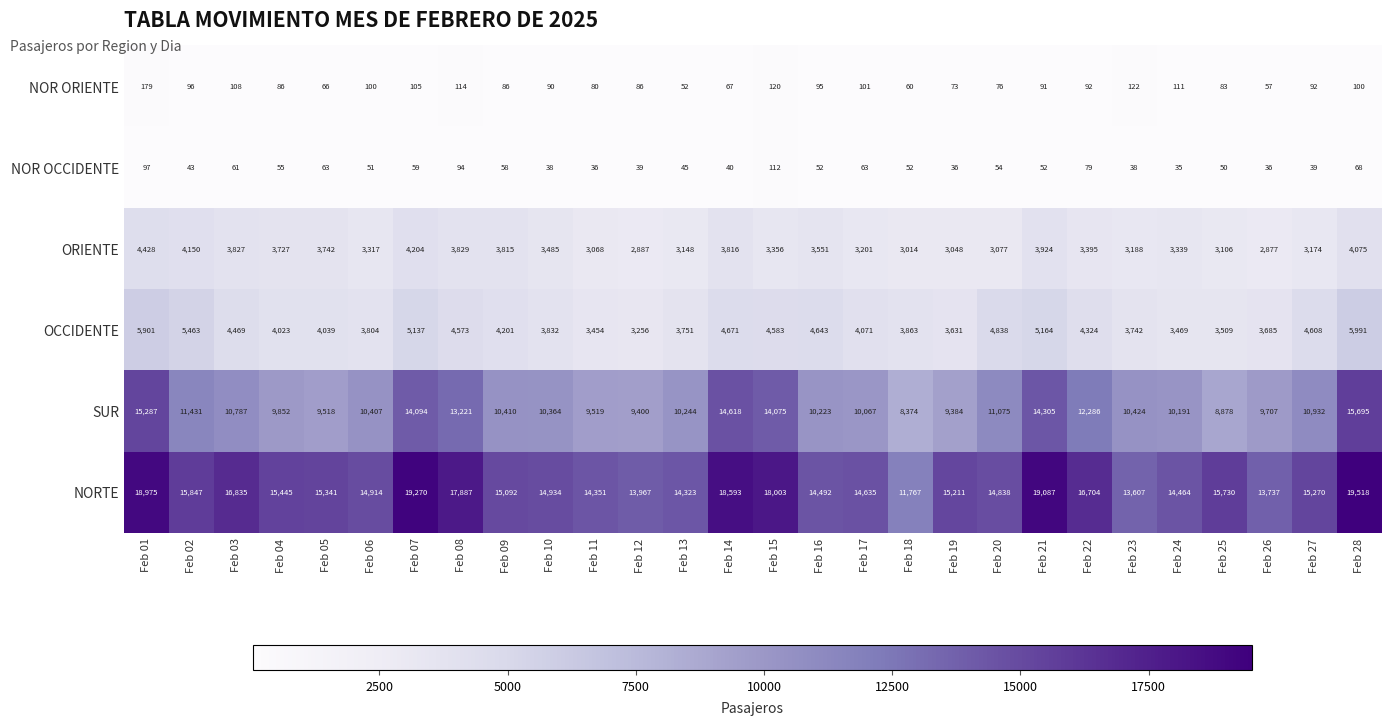

At which label does OCCIDENTE first exceed 4201?

Feb 01